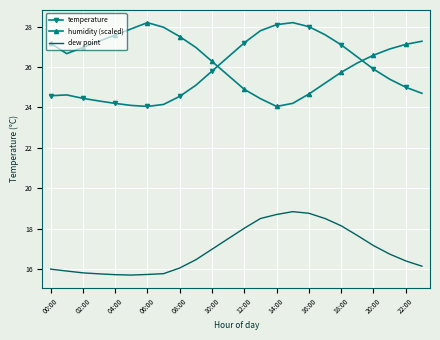

How many times do temperature and humidity (scaled) cross each other?

2